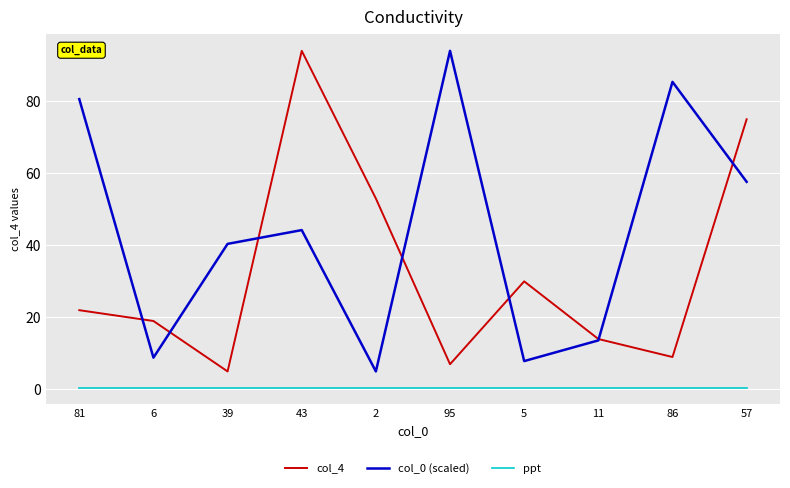

Which series has the widest spread of values?

col_4